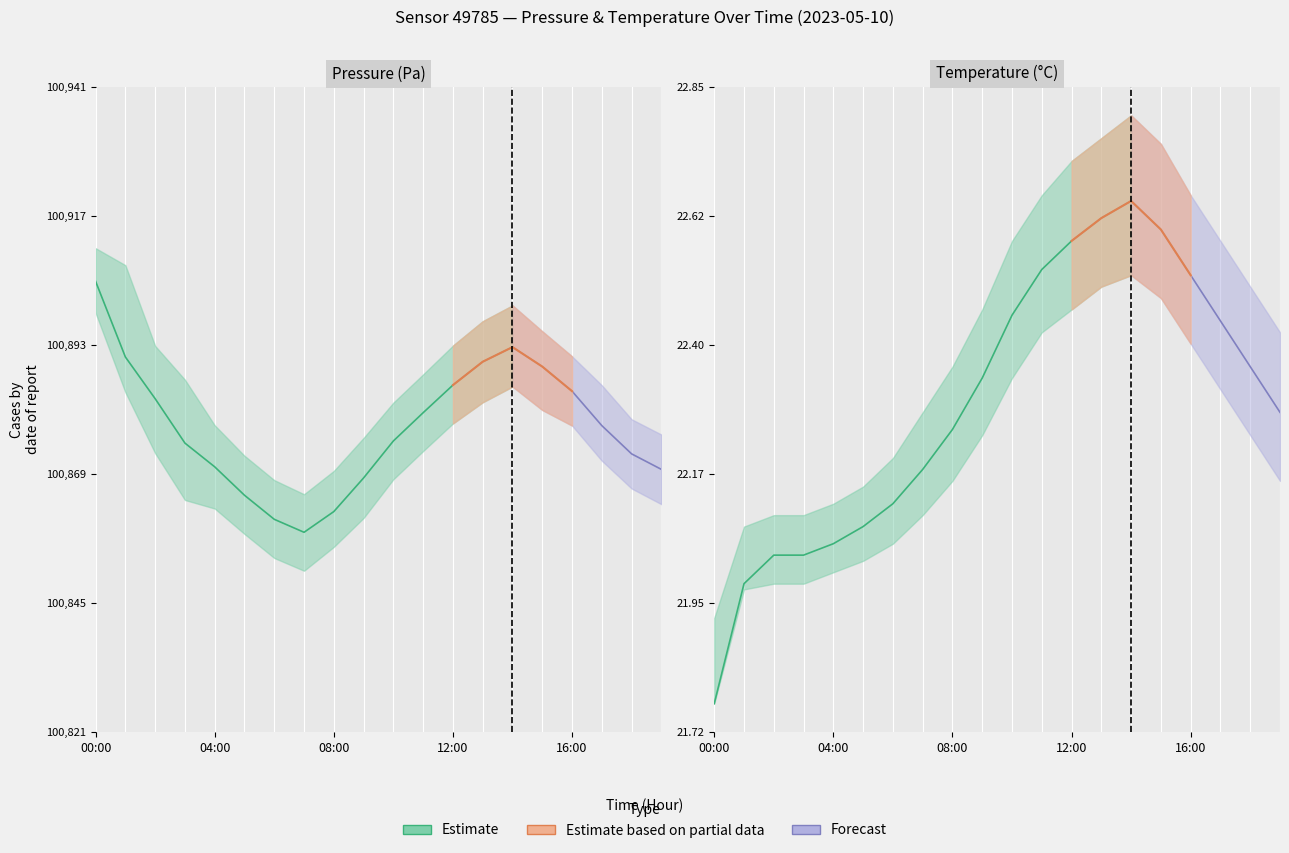

True or false: temperature_lower and temperature intersect in this chart.

False